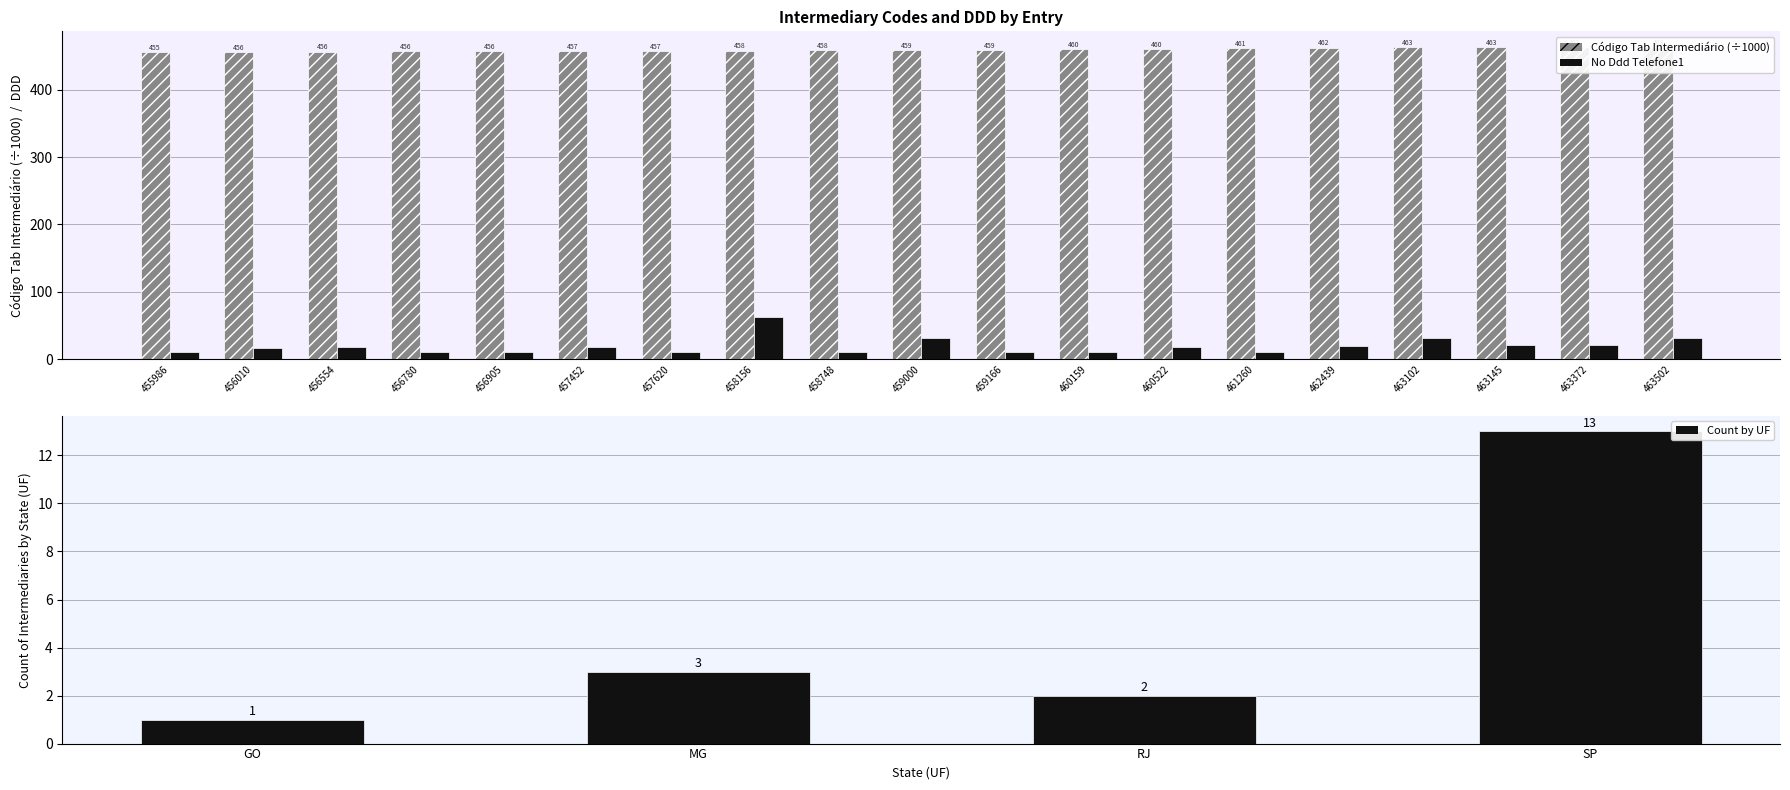

Is the value of No Ddd Telefone1 at 458156 greater than the value of Código Tab Intermediário at 455986?

No